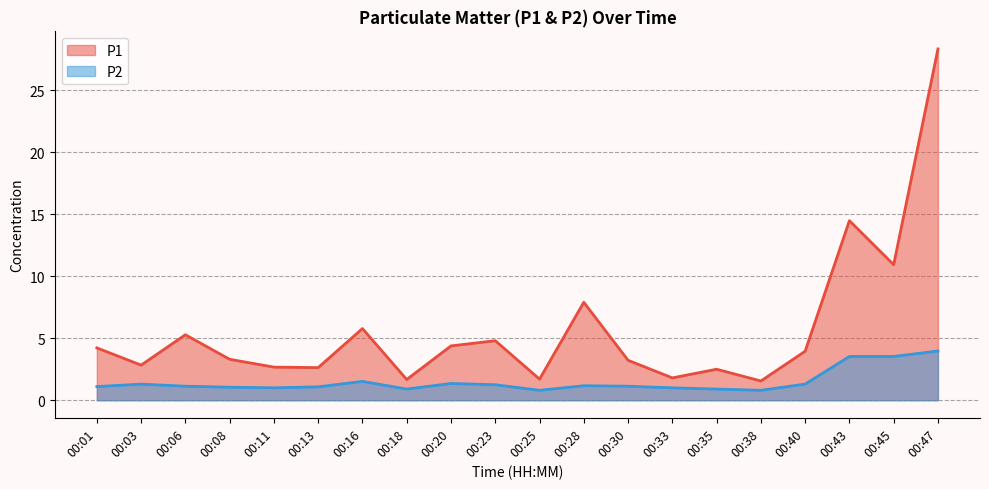

Rank the series by their average value, from lowest to highest.

P2, P1